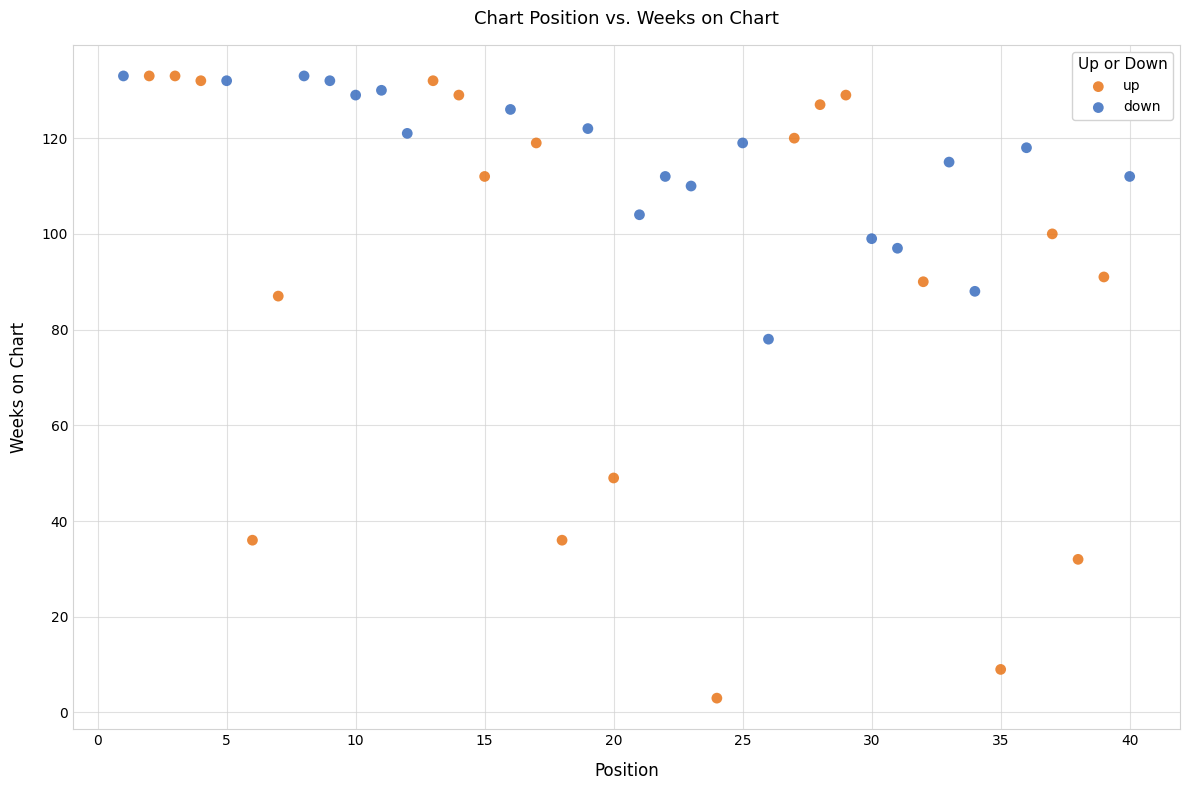

Which series reaches the minimum Y coordinate?

up